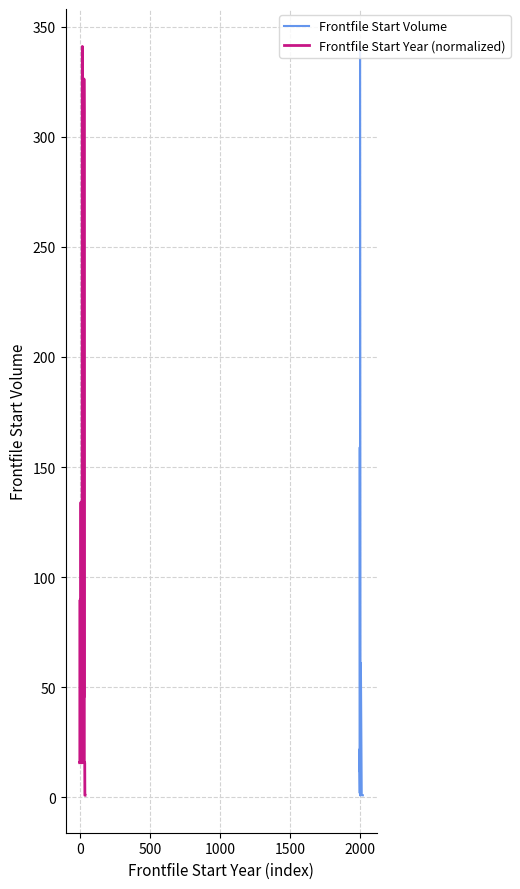

Rank the series by their average value, from lowest to highest.

Frontfile Start Volume, Frontfile Start Year (normalized)